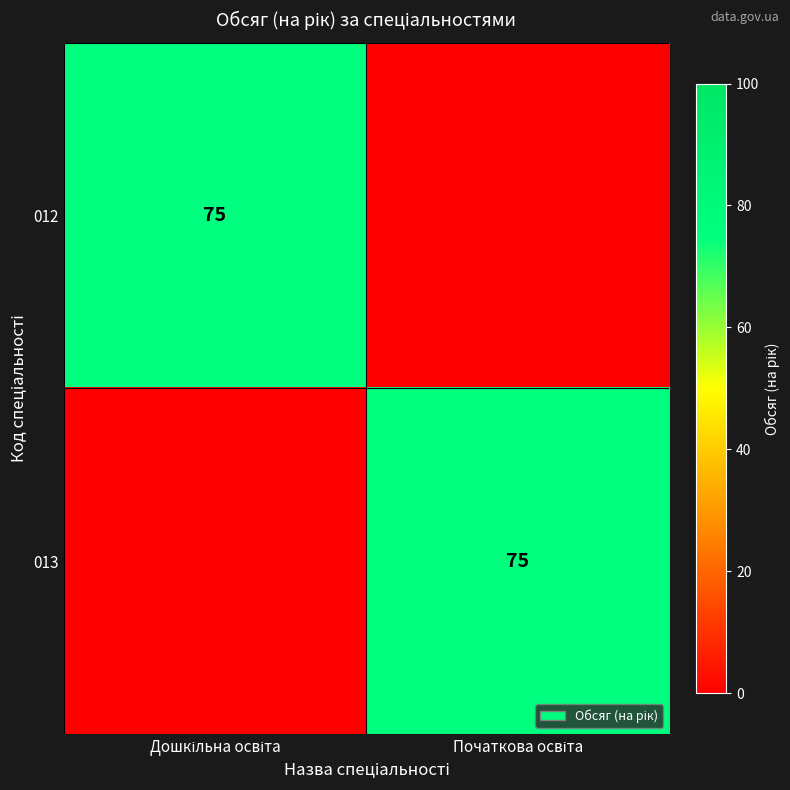

How many categories are shown in the chart?

2